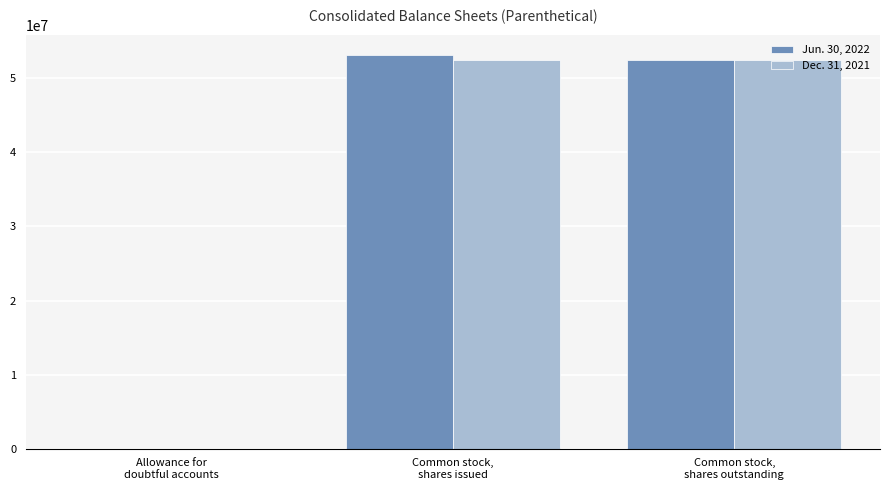

What are all the series names shown in the legend?

Jun. 30, 2022, Dec. 31, 2021